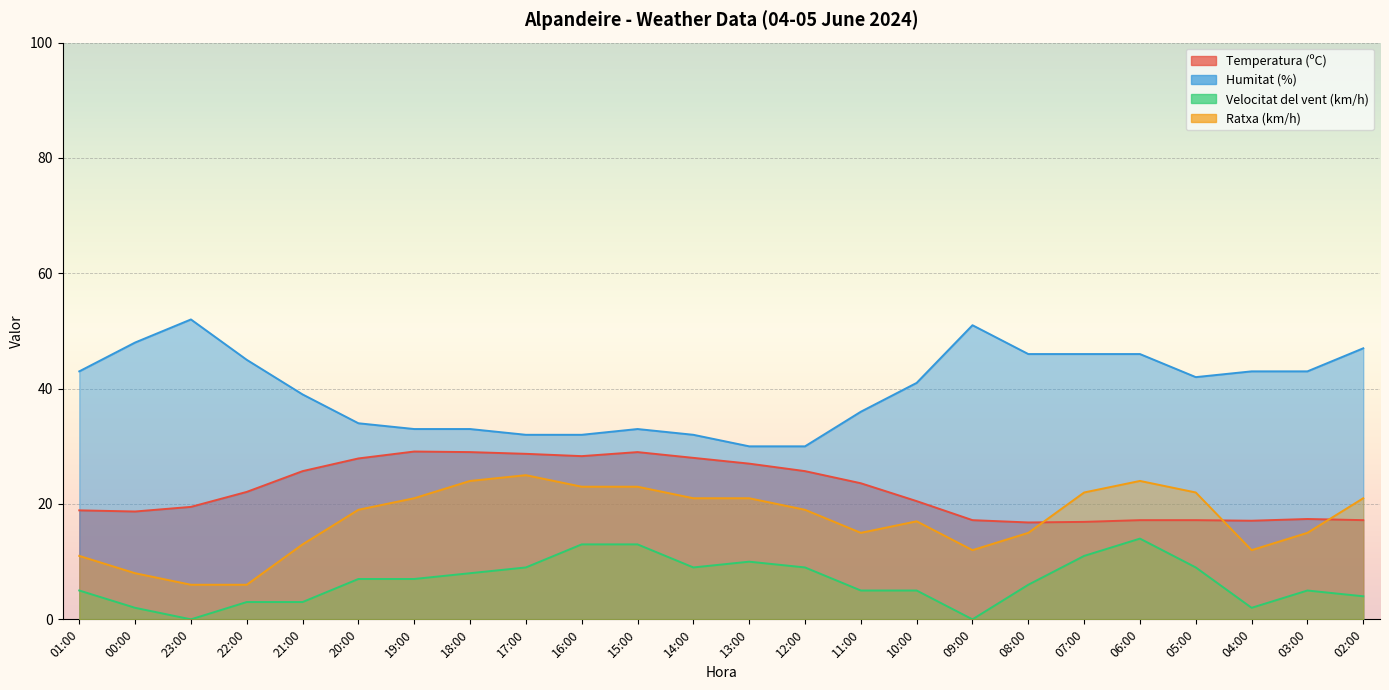

What is the highest value of the Temperatura (ºC) series?

29.1